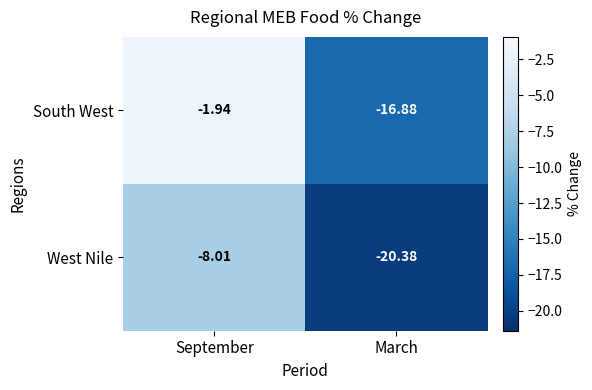

Where is South West nearest to the value -9?

September